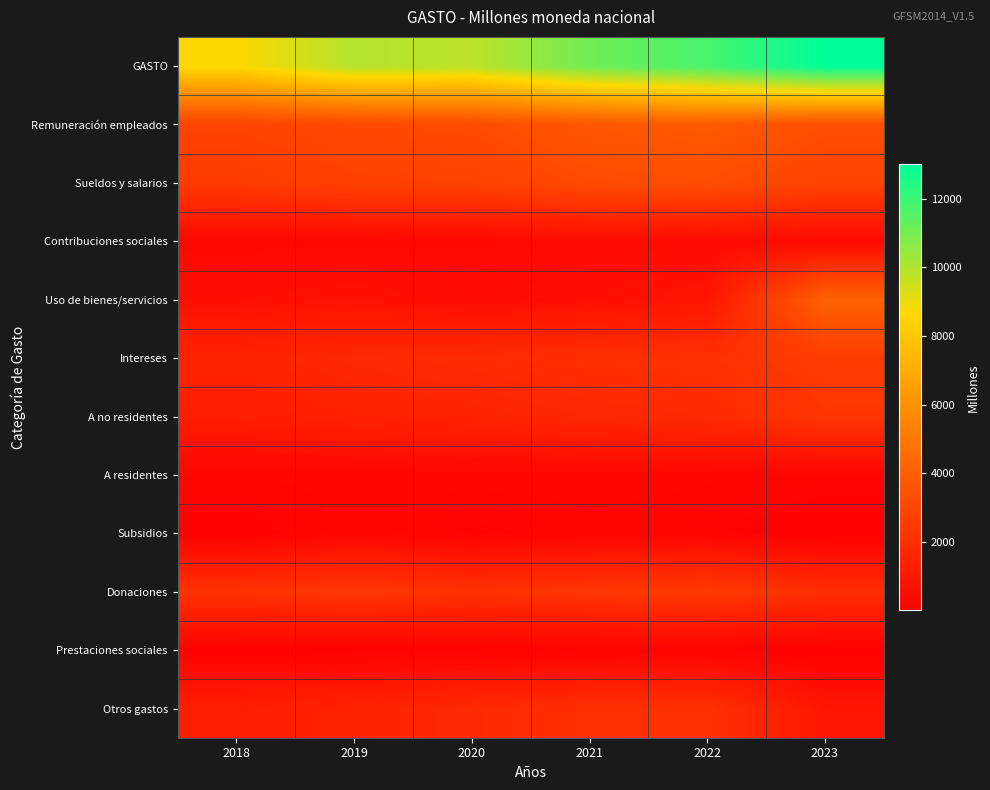

Reading right to left, extract all data points from this chart.

GASTO: 2023=13009.3	2022=11780.4	2021=11082.5	2020=9804.3	2019=9951.5	2018=8674.8
Remuneración empleados: 2023=3329.5	2022=3825.2	2021=3695.3	2020=3223.9	2019=3129.7	2018=2871.7
Sueldos y salarios: 2023=2871.3	2022=3307.1	2021=3190.8	2020=2823.5	2019=2767.2	2018=2512.0
Contribuciones sociales: 2023=458.3	2022=518.1	2021=504.5	2020=400.4	2019=362.4	2018=359.7
Uso de bienes/servicios: 2023=4194.9	2022=919.5	2021=652.4	2020=552.1	2019=813.2	2018=659.9
Intereses: 2023=2546.4	2022=2107.7	2021=2038.7	2020=1872.1	2019=1748.3	2018=1548.5
A no residentes: 2023=2289.9	2022=1812.7	2021=1704.9	2020=1547.4	2019=1441.3	2018=1254.1
A residentes: 2023=256.4	2022=295.0	2021=333.8	2020=324.7	2019=306.9	2018=294.4
Subsidios: 2023=2.0	2022=203.7	2021=241.6	2020=137.0	2019=338.3	2018=58.1
Donaciones: 2023=1950.9	2022=2514.0	2021=2271.5	2020=2137.5	2019=2302.7	2018=2161.7
Prestaciones sociales: 2023=43.6	2022=130.0	2021=129.5	2020=103.3	2019=100.6	2018=85.9
Otros gastos: 2023=941.9	2022=2080.4	2021=2053.5	2020=1778.4	2019=1518.7	2018=1288.9